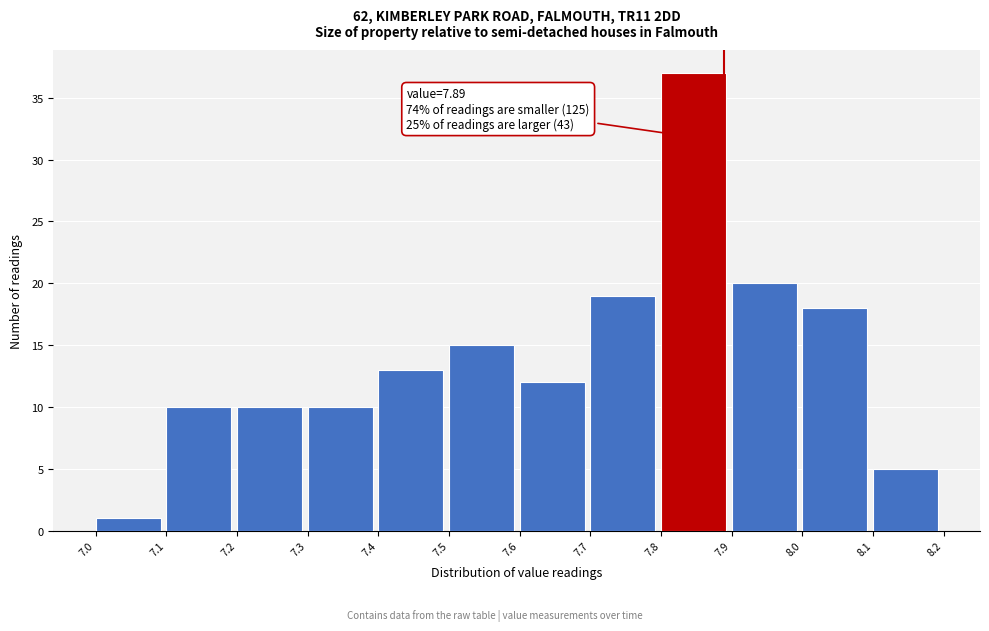

Over which range of the x-axis is the bar tallest?

7.8 to 7.9